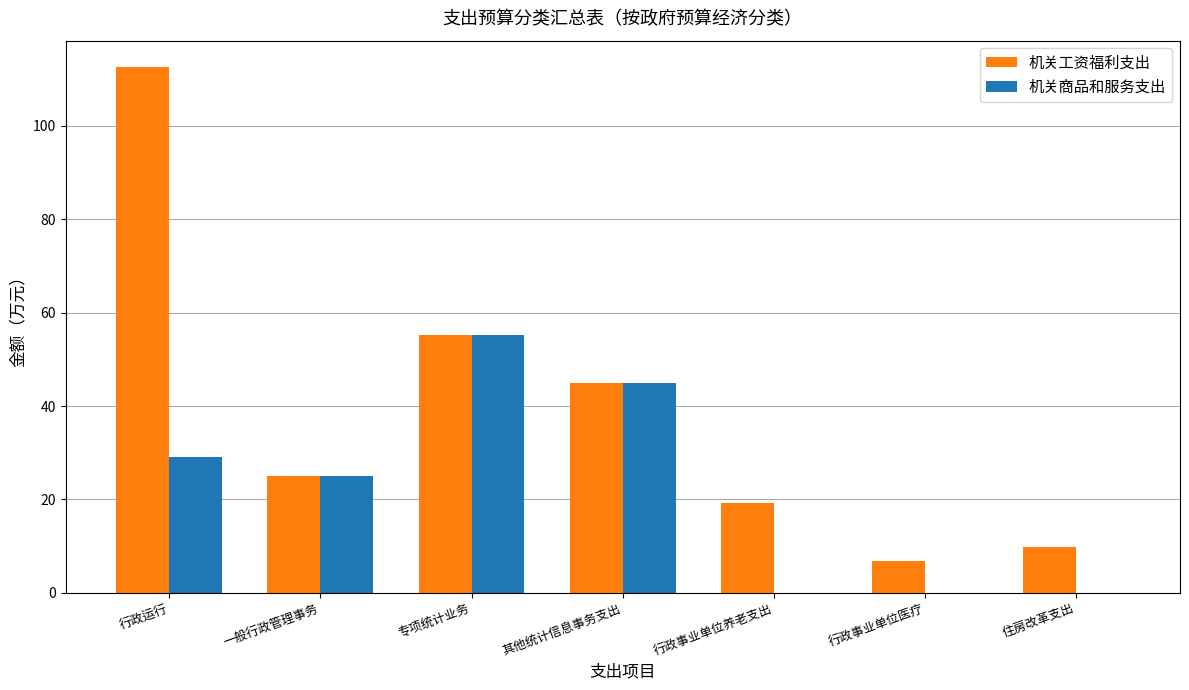

Count the 机关商品和服务支出 values in the range 0 to 45.

6